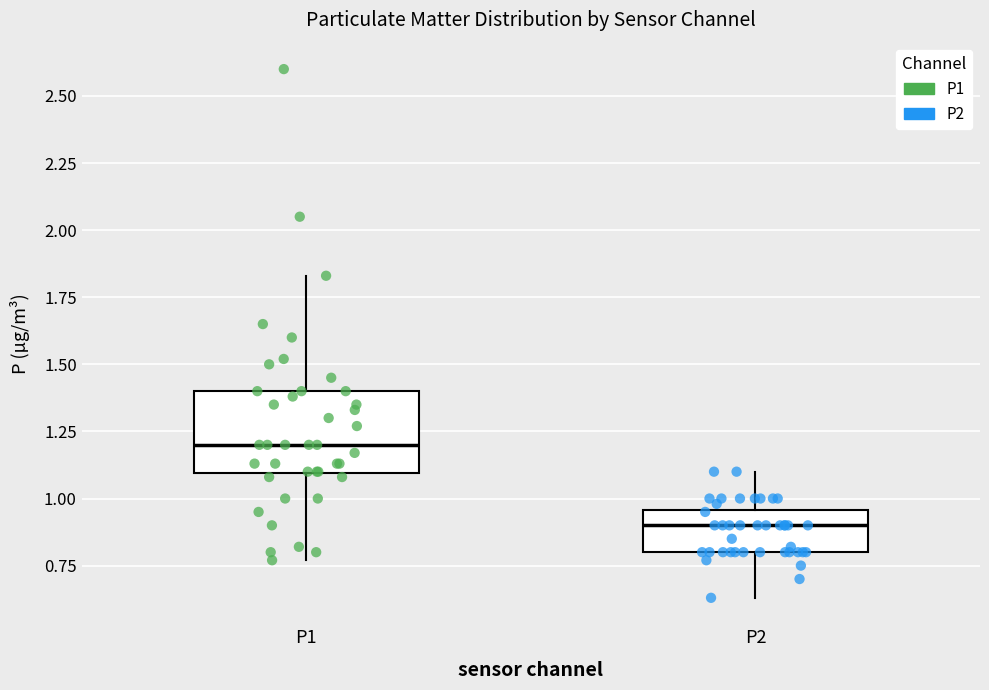

Where is the upper edge of the box for P2 on the y-axis? The values are not printed on the chart, so give them approximately, as read against the axis.

0.95